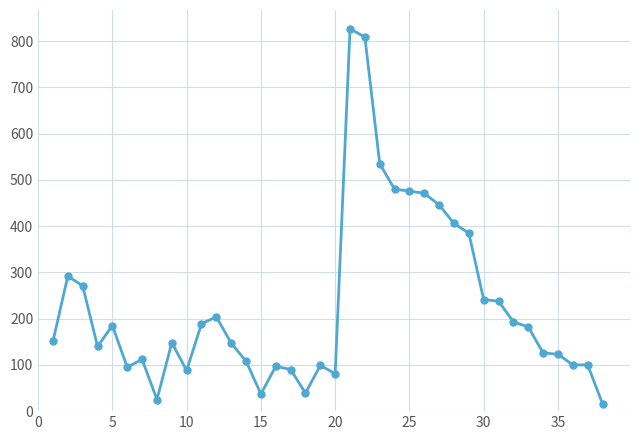

What is the maximum value shown in the chart?

827